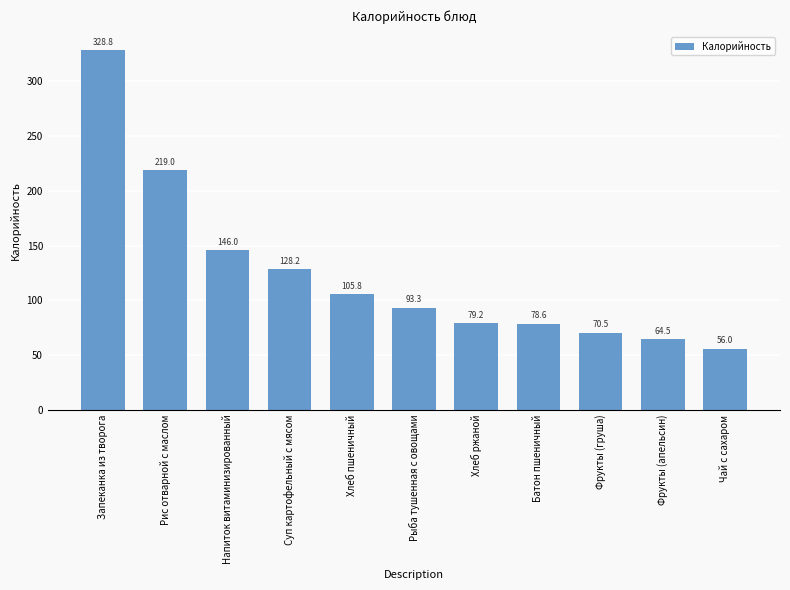

The chart shows a value of 102.9 at Фрукты (апельсин). True or false?

False